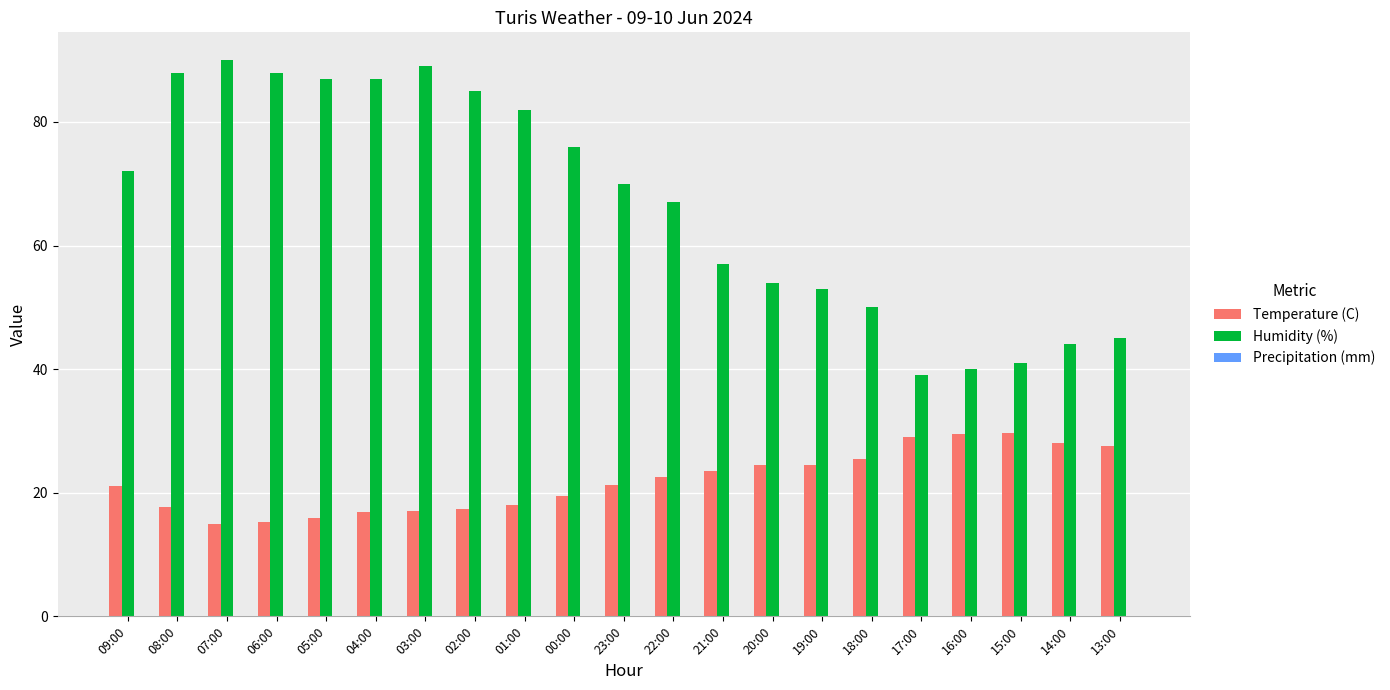

Count the number of categories in the chart.

21